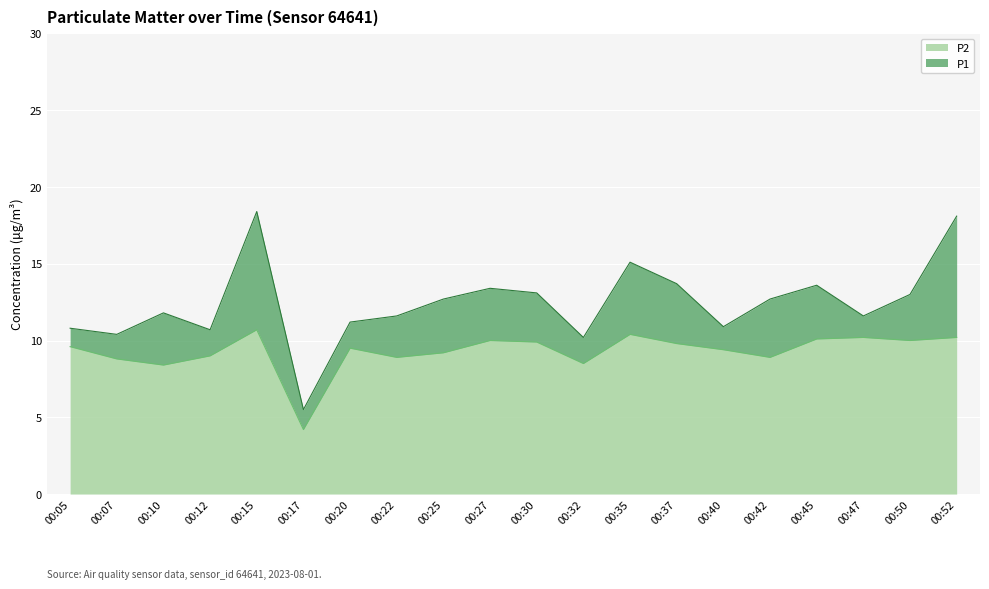

How many values in the P1 series are below 12?

10